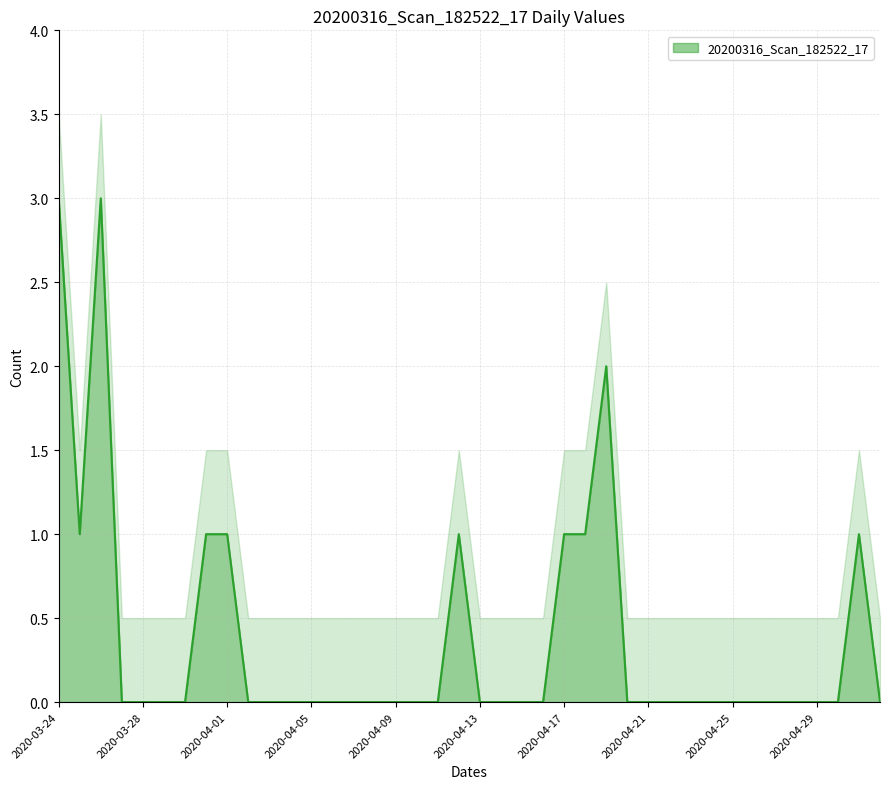

Count the number of categories in the chart.

40